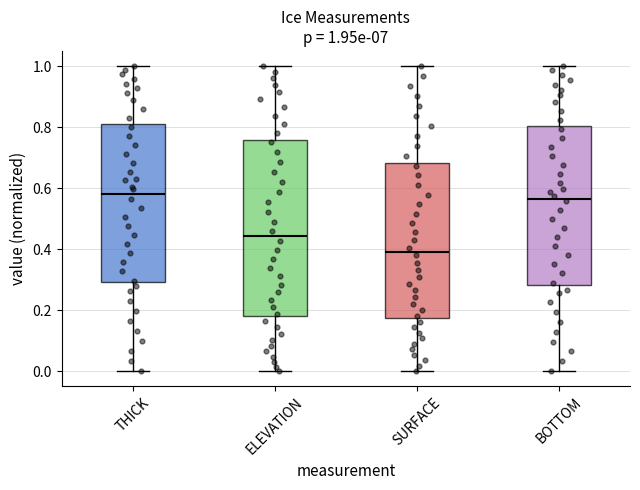

Comparing the boxes themselves (not the whiskers), which one is the tallest?

ELEVATION